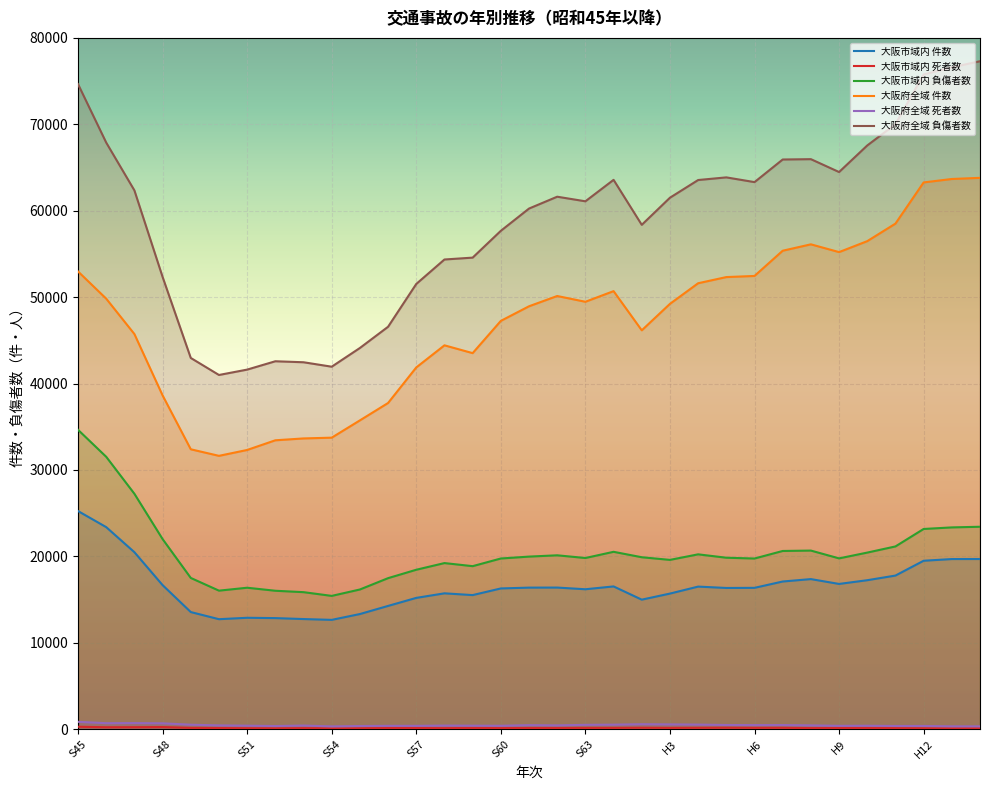

True or false: 大阪市域内 負傷者数 has more than 0 interior local peaks.

True